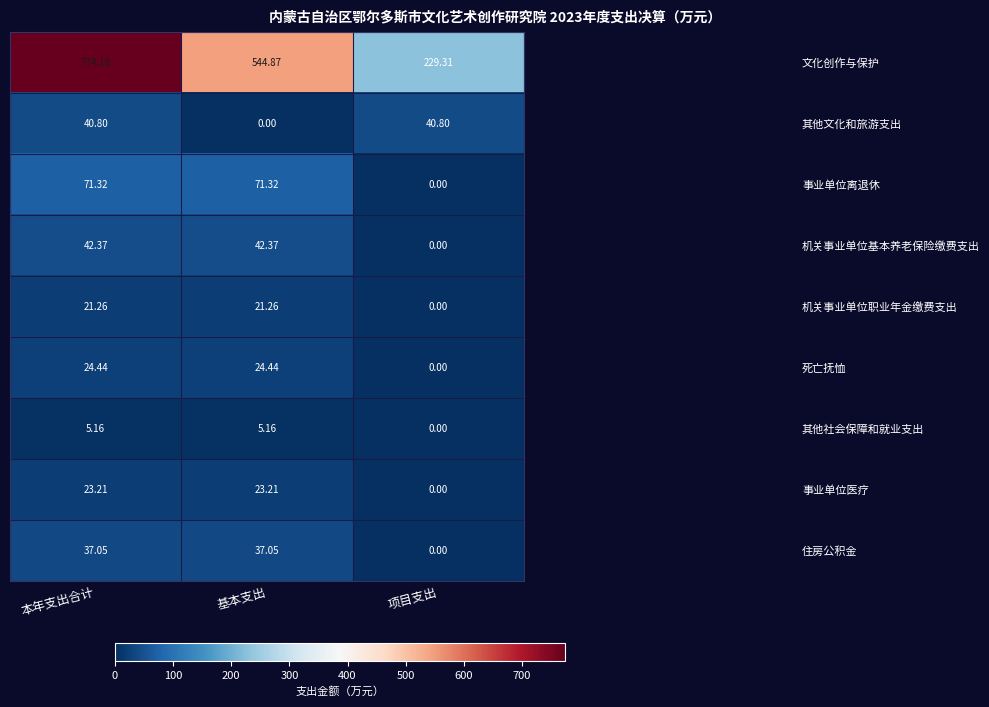

Rank the series by their maximum value, from highest to lowest.

文化创作与保护, 事业单位离退休, 机关事业单位基本养老保险缴费支出, 其他文化和旅游支出, 住房公积金, 死亡抚恤, 事业单位医疗, 机关事业单位职业年金缴费支出, 其他社会保障和就业支出